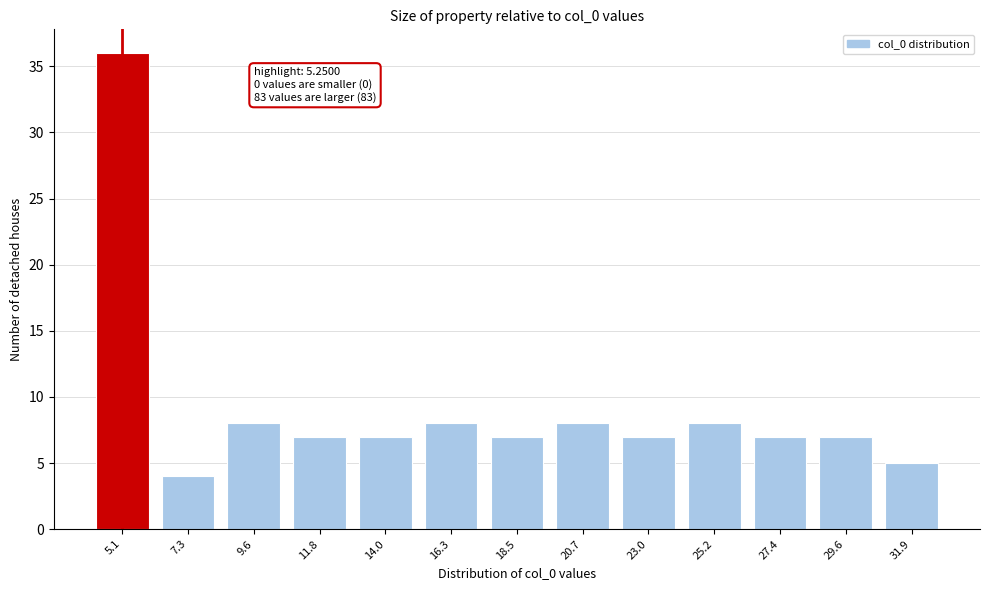

Reading left to right, what are all the values shown in this chart?

5.1=36	7.3=4	9.6=8	11.8=7	14.0=7	16.3=8	18.5=7	20.7=8	23.0=7	25.2=8	27.4=7	29.6=7	31.9=5